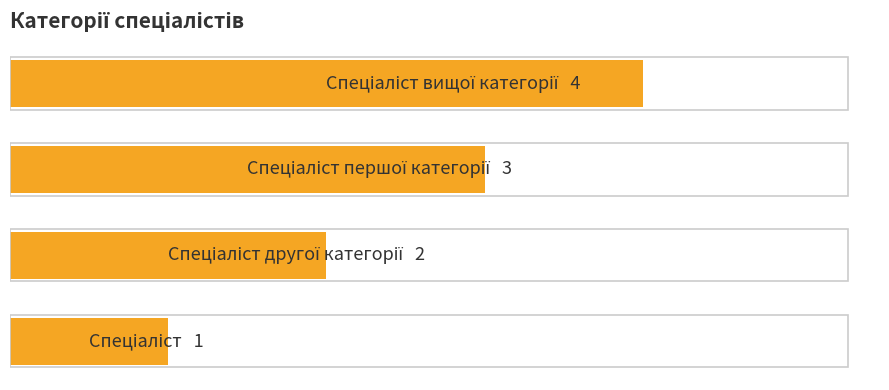

What is the difference between the maximum and minimum values?

3